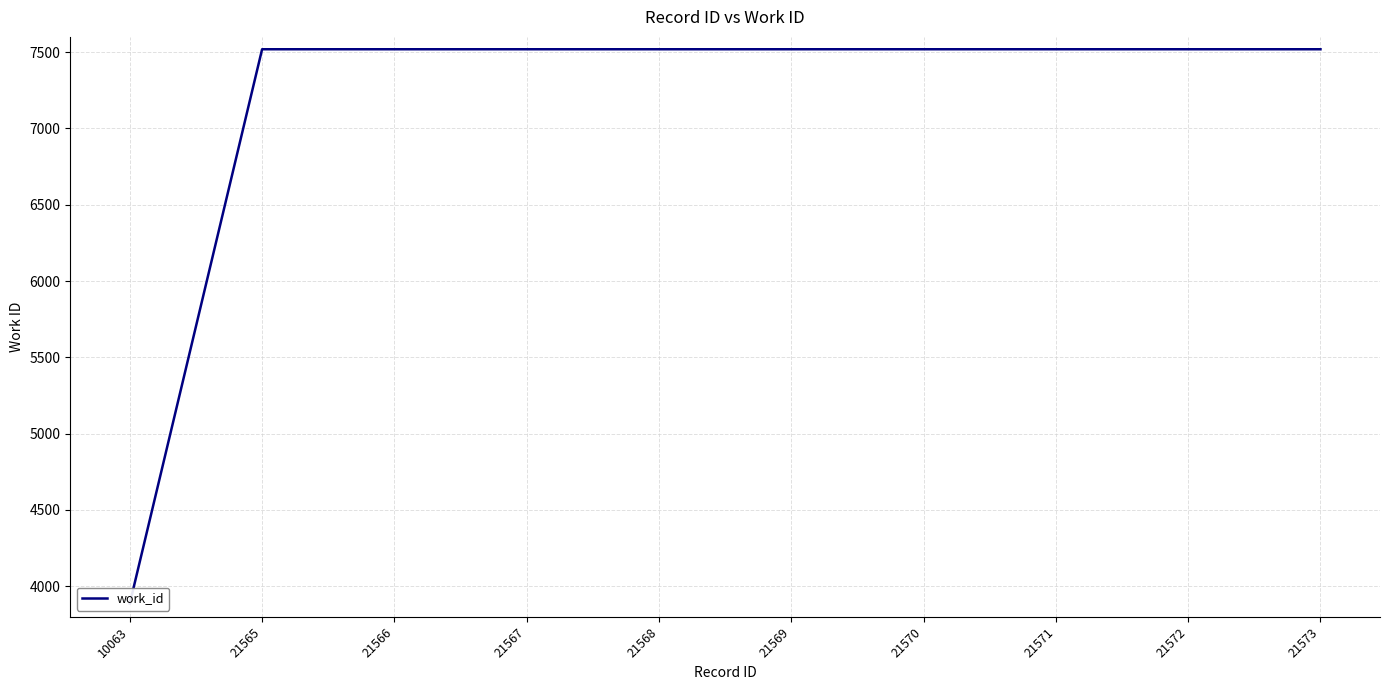

Is it true that the value at 21568 is 7519?

True